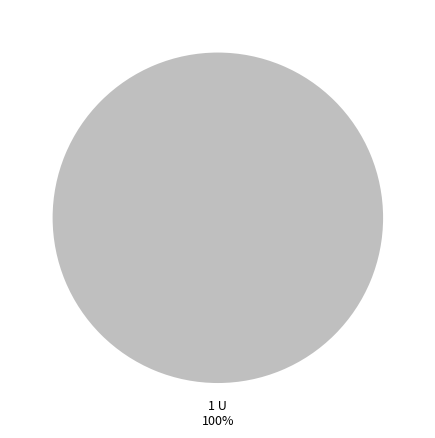

How many slices are in this pie chart?

1